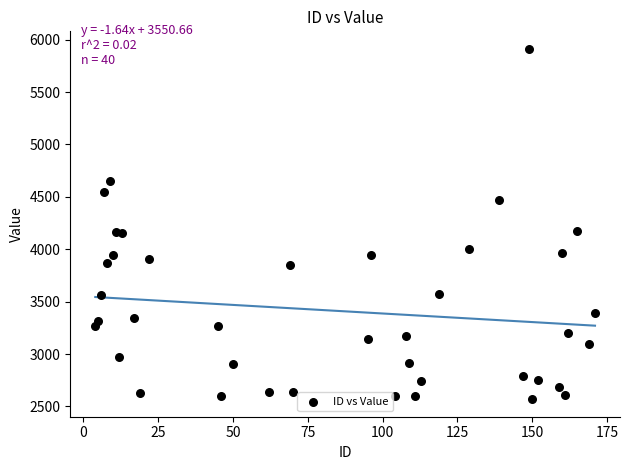

What is the range of Y values (max minus min)?

3343